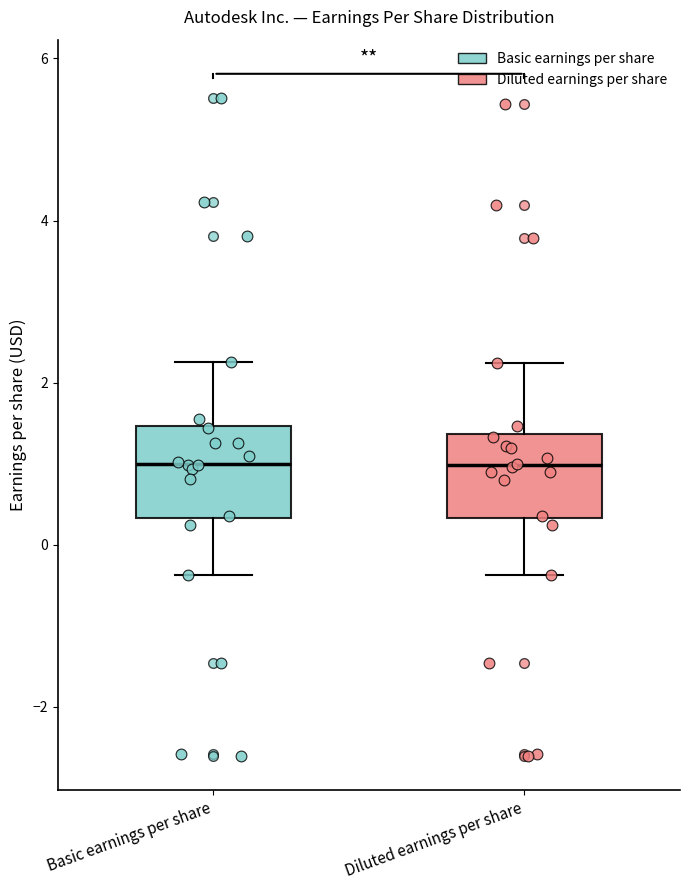

Where is the lower edge of the box for Basic earnings per share on the y-axis? The values are not printed on the chart, so give them approximately, as read against the axis.

0.4